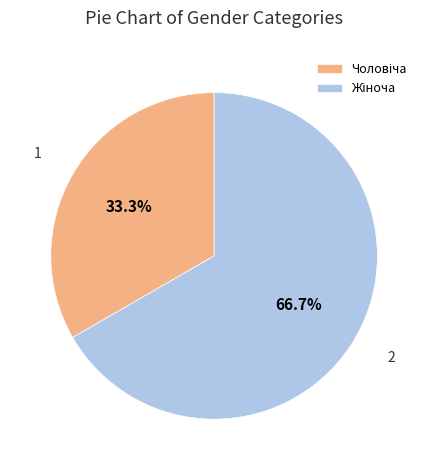

Is there any slice that represents more than half of the pie?

Yes